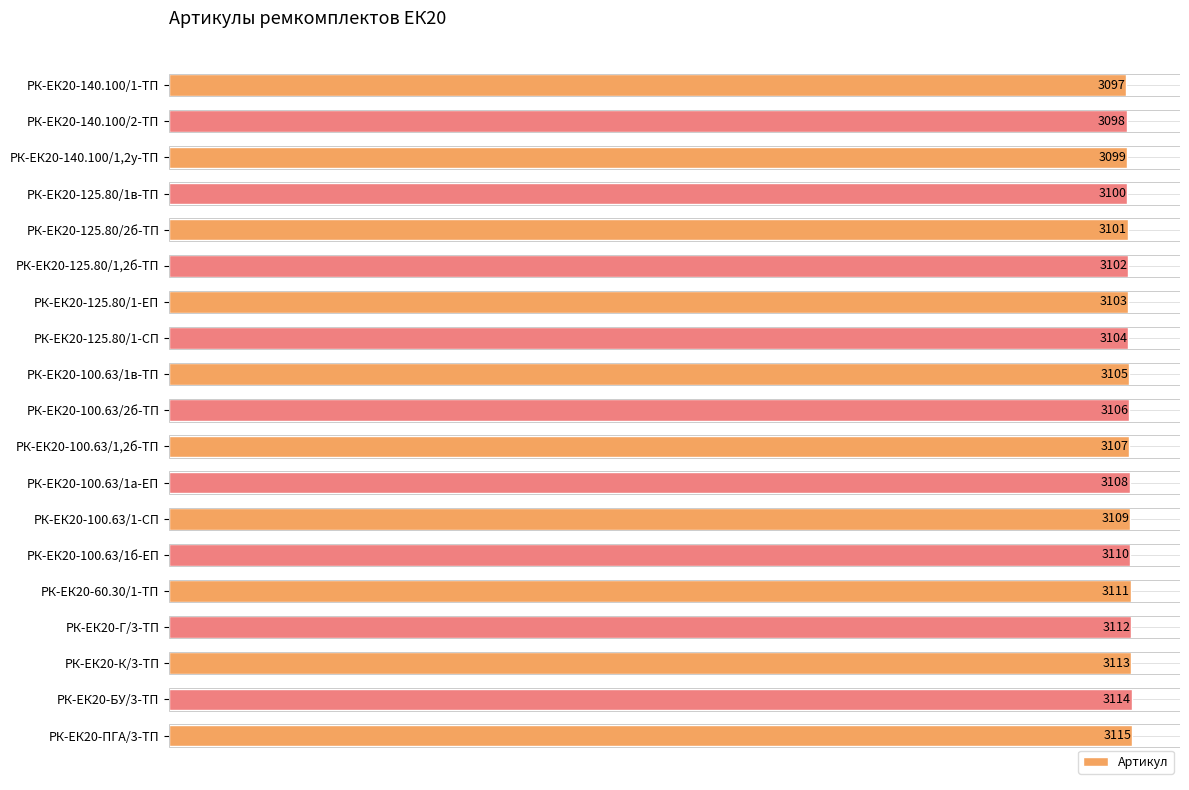

Reading bottom to top, what are all the values shown in this chart?

РК-ЕК20-ПГА/3-ТП=3115	РК-ЕК20-БУ/3-ТП=3114	РК-ЕК20-К/3-ТП=3113	РК-ЕК20-Г/3-ТП=3112	РК-ЕК20-60.30/1-ТП=3111	РК-ЕК20-100.63/1б-ЕП=3110	РК-ЕК20-100.63/1-СП=3109	РК-ЕК20-100.63/1а-ЕП=3108	РК-ЕК20-100.63/1,2б-ТП=3107	РК-ЕК20-100.63/2б-ТП=3106	РК-ЕК20-100.63/1в-ТП=3105	РК-ЕК20-125.80/1-СП=3104	РК-ЕК20-125.80/1-ЕП=3103	РК-ЕК20-125.80/1,2б-ТП=3102	РК-ЕК20-125.80/2б-ТП=3101	РК-ЕК20-125.80/1в-ТП=3100	РК-ЕК20-140.100/1,2у-ТП=3099	РК-ЕК20-140.100/2-ТП=3098	РК-ЕК20-140.100/1-ТП=3097